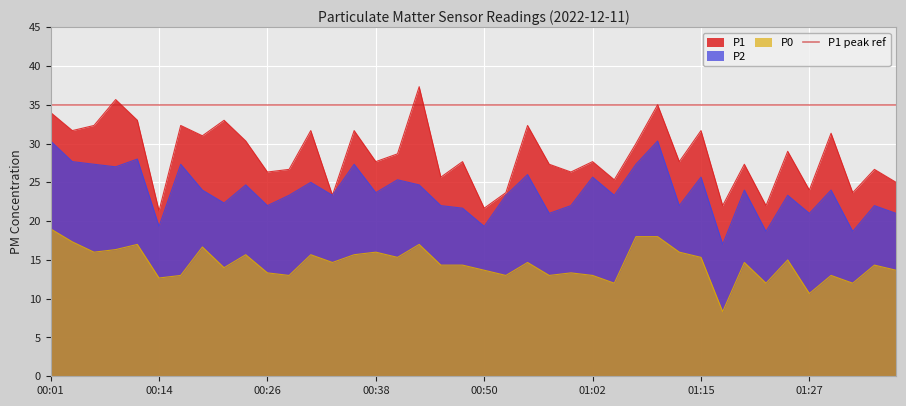

Rank the series by their maximum value, from lowest to highest.

P0, P2, P1